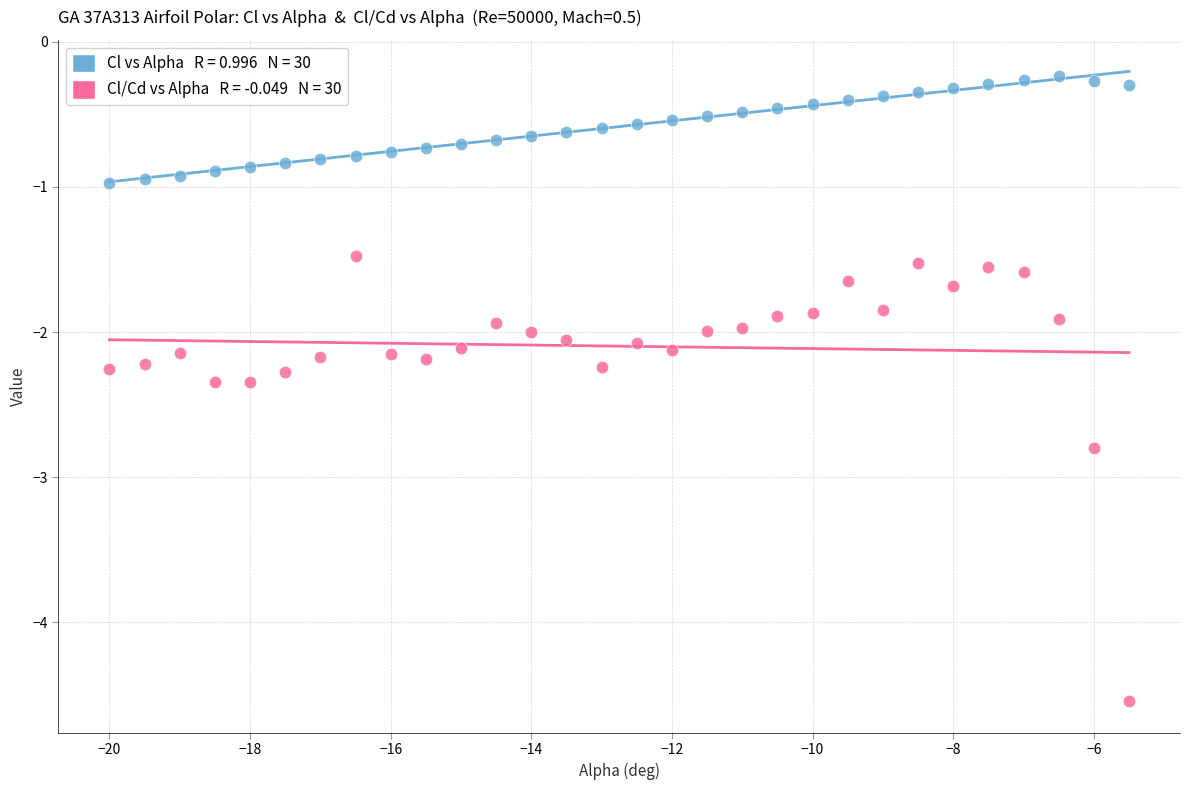

Across all data points, what is the range of X values (max minus min)?

14.5